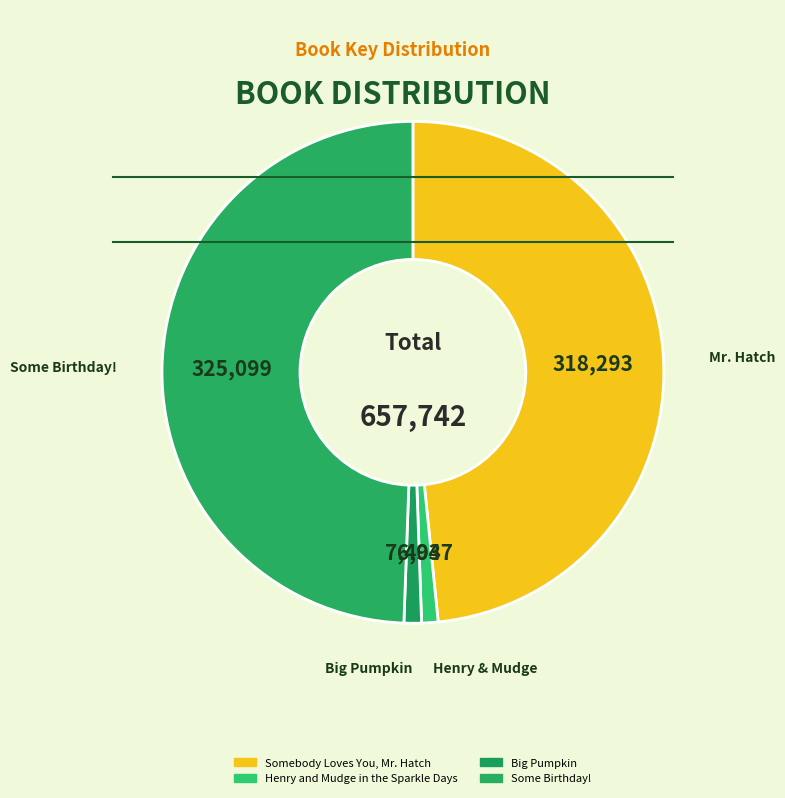

Rank the categories by value from lowest to highest.

Henry and Mudge in the Sparkle Days, Big Pumpkin, Somebody Loves You, Mr. Hatch, Some Birthday!